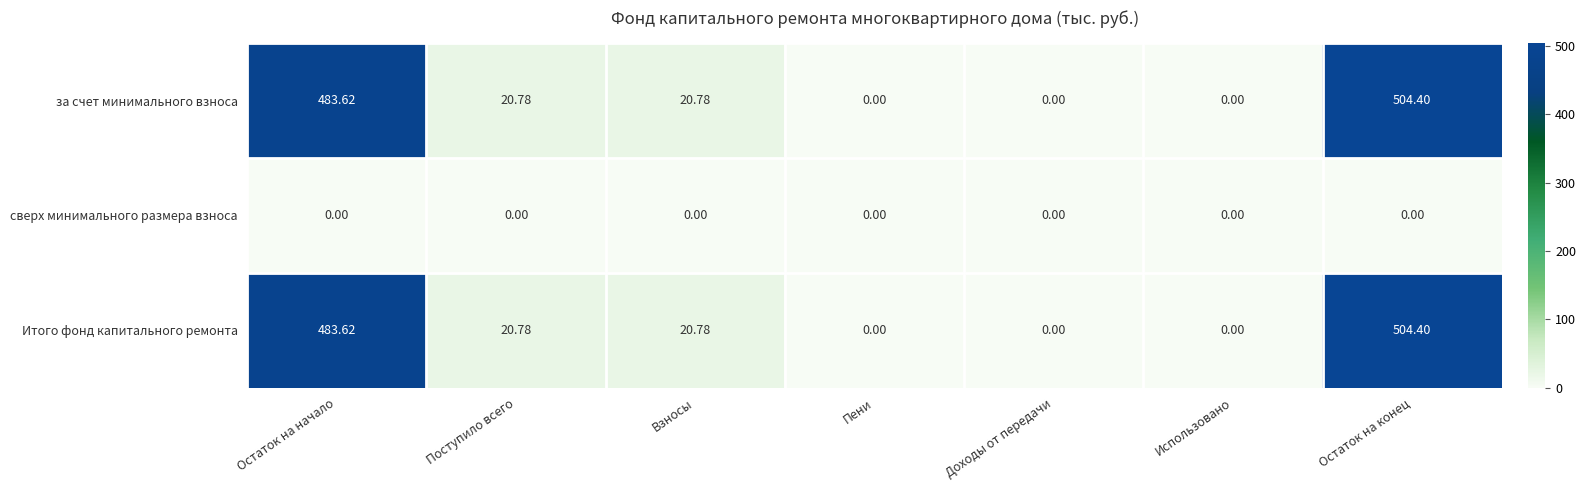

At which category is the sum across all series the highest?

Остаток на конец